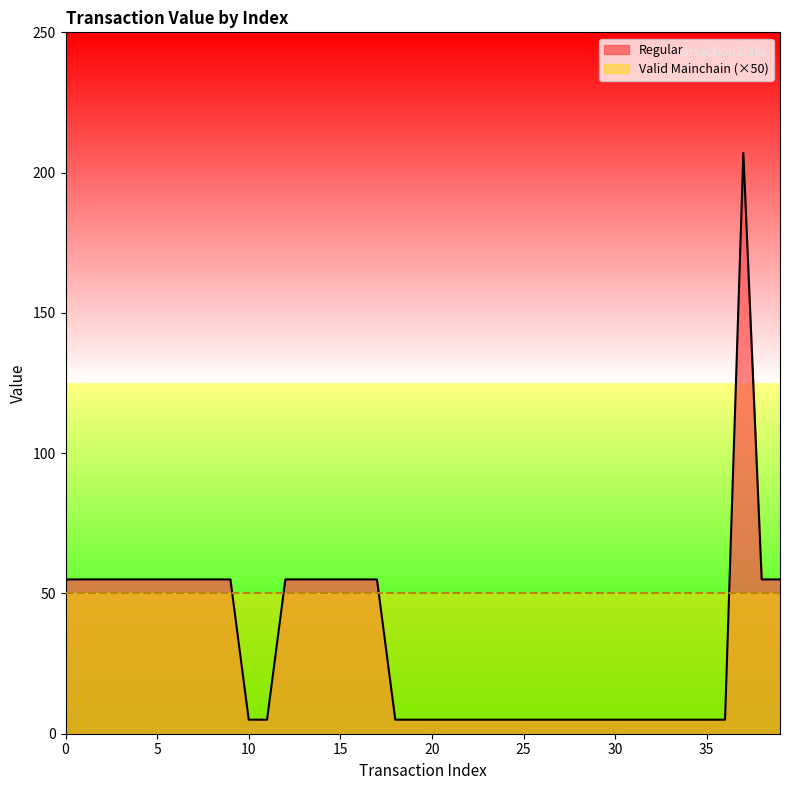

What is the change in value from 14 to 31?

-50